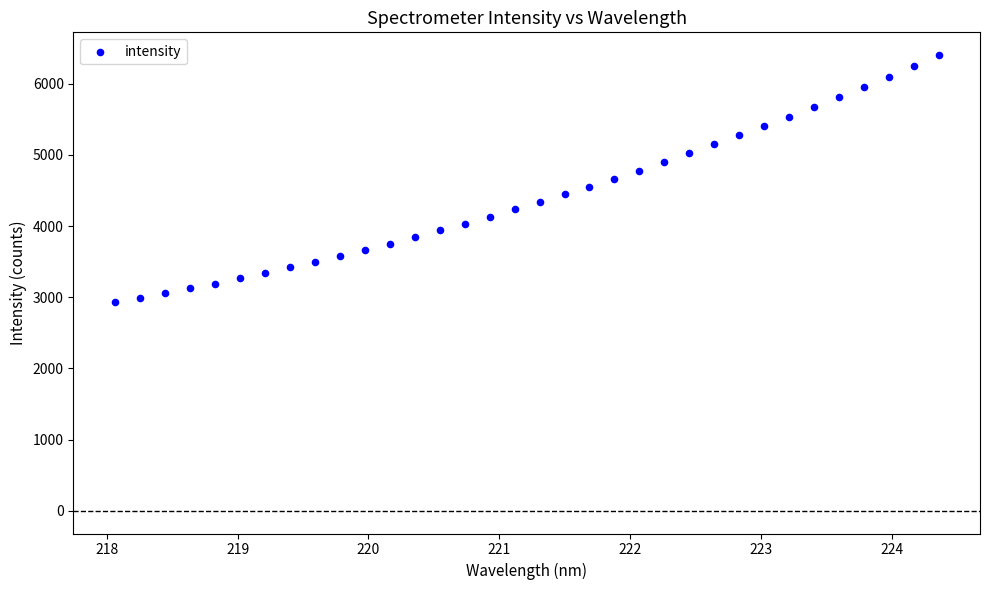

What is the range of X values (max minus min)?

6.3